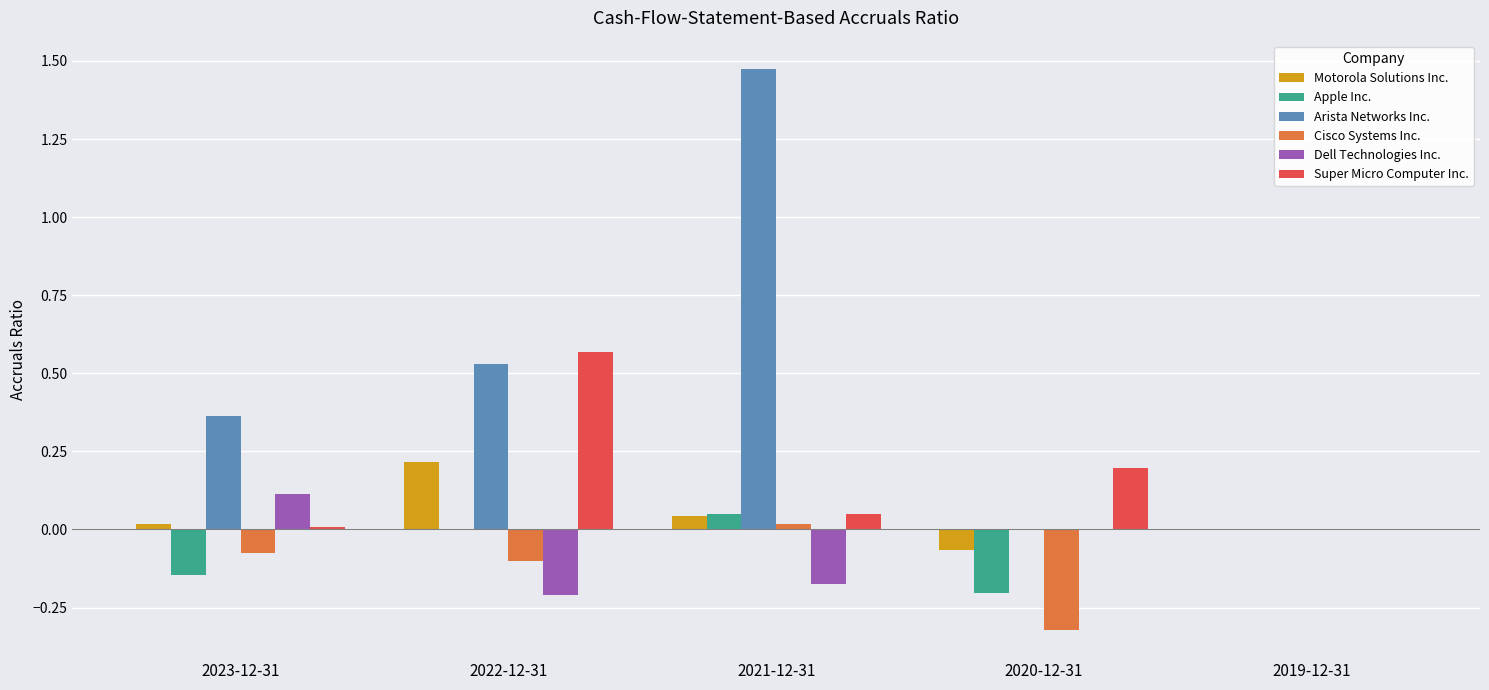

At which label does Super Micro Computer Inc. reach its peak?

2022-12-31